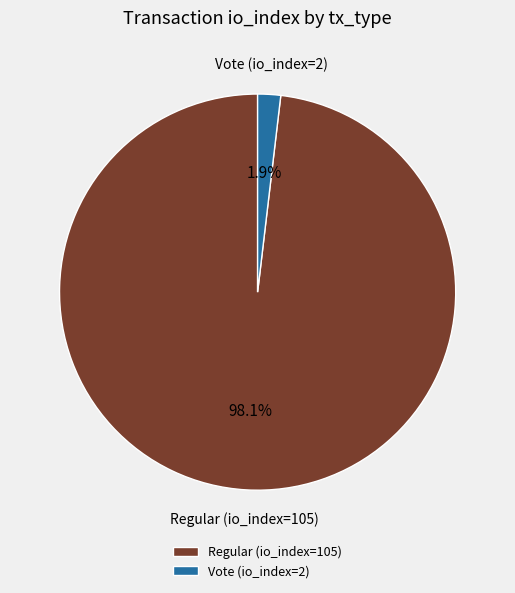

Does Vote (io_index=2) represent more than half of the total?

No